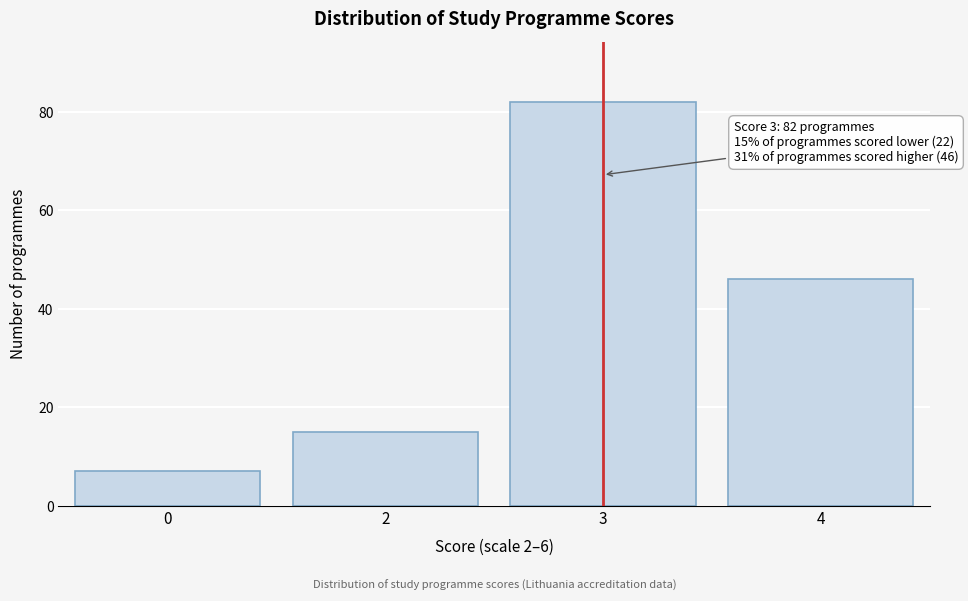

Reading right to left, list all the values displayed in this chart.

4=46	3=82	2=15	0=7